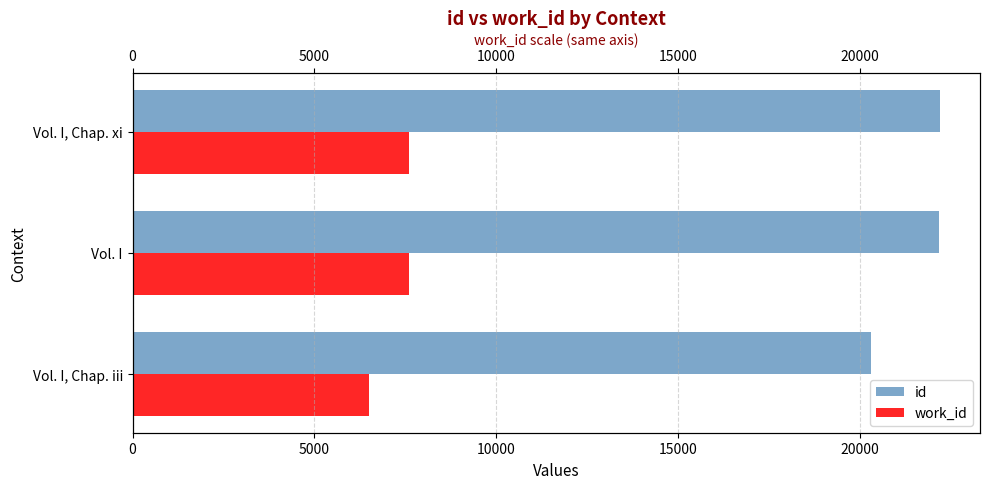

How many categories are shown in the chart?

3